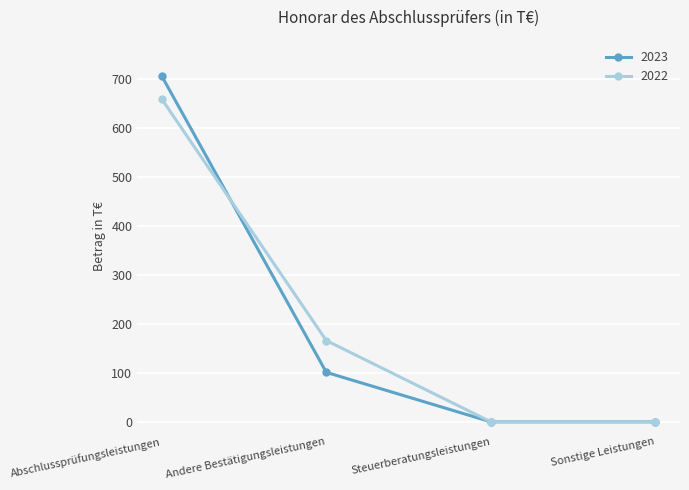

At Andere Bestätigungsleistungen, list the series in order from smallest to largest.

2023, 2022